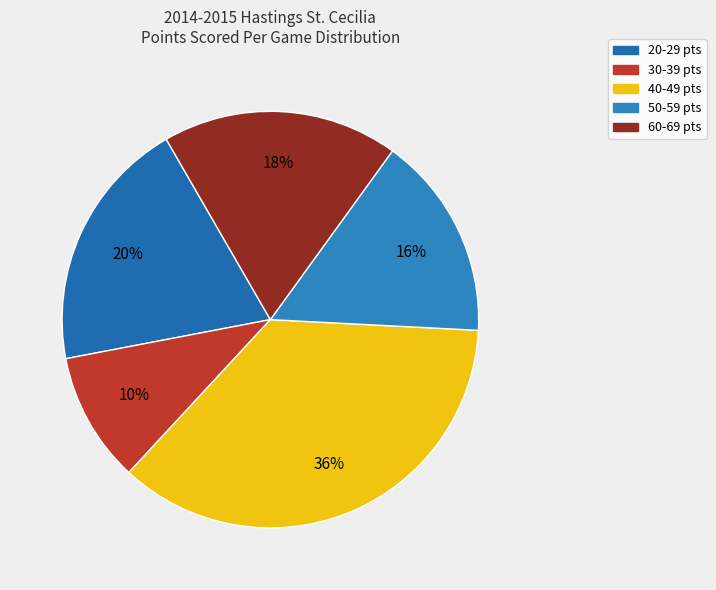

Rank the categories by value from highest to lowest.

40-49 pts, 20-29 pts, 60-69 pts, 50-59 pts, 30-39 pts